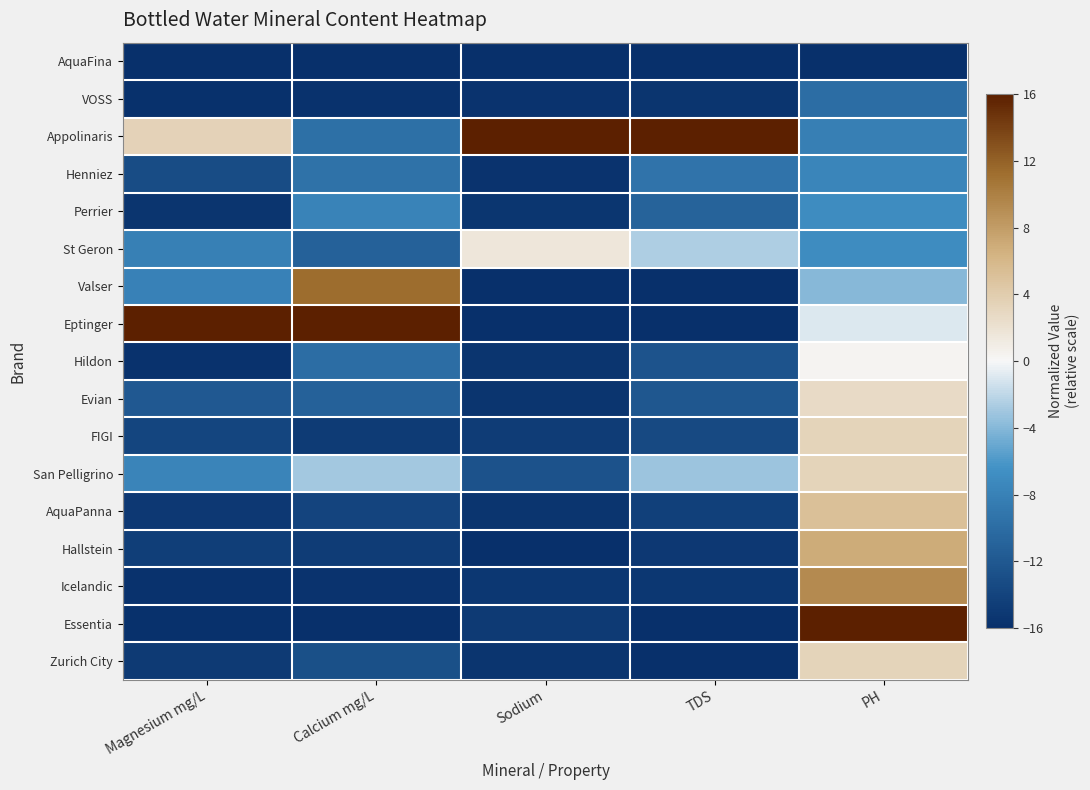

At PH, list the series in order from largest to smallest.

Essentia, Icelandic, Hallstein, AquaPanna, FIGI, San Pelligrino, Zurich City, Evian, Hildon, Eptinger, Valser, Perrier, St Geron, Henniez, Appolinaris, VOSS, AquaFina